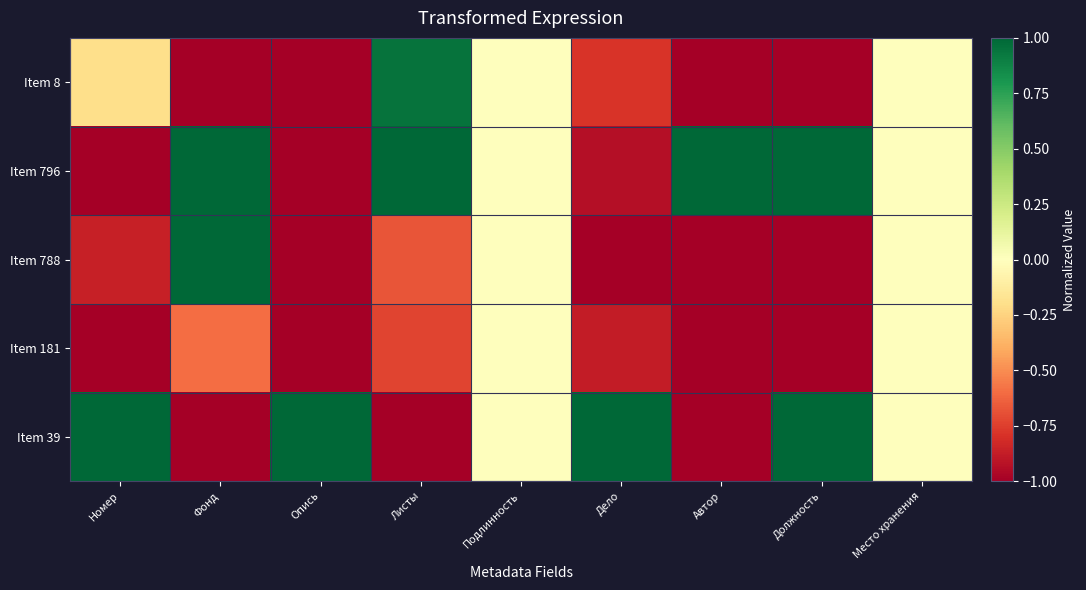

Reading right to left, list all the values displayed in this chart.

Item 39: Место хранения=0.0	Должность=1.0	Автор=-1.0	Дело=1.0	Подлинность=0.0	Листы=-1.0	Опись=1.0	Фонд=-1.0	Номер=1.0
Item 181: Место хранения=0.0	Должность=-1.0	Автор=-1.0	Дело=-0.9	Подлинность=0.0	Листы=-0.7	Опись=-1.0	Фонд=-0.6	Номер=-1.0
Item 788: Место хранения=0.0	Должность=-1.0	Автор=-1.0	Дело=-1.0	Подлинность=0.0	Листы=-0.7	Опись=-1.0	Фонд=1.0	Номер=-0.9
Item 796: Место хранения=0.0	Должность=1.0	Автор=1.0	Дело=-0.9	Подлинность=0.0	Листы=1.0	Опись=-1.0	Фонд=1.0	Номер=-1.0
Item 8: Место хранения=0.0	Должность=-1.0	Автор=-1.0	Дело=-0.8	Подлинность=0.0	Листы=1.0	Опись=-1.0	Фонд=-1.0	Номер=-0.2